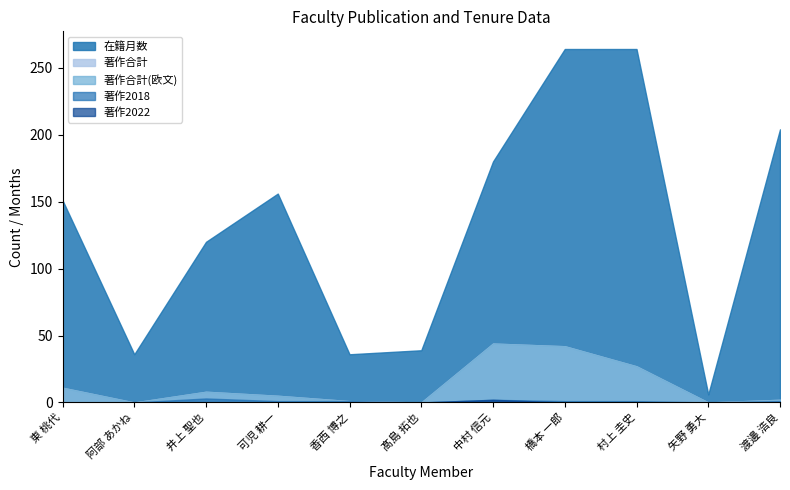

What is the difference between the maximum and minimum values in the 著作2022 series?

2